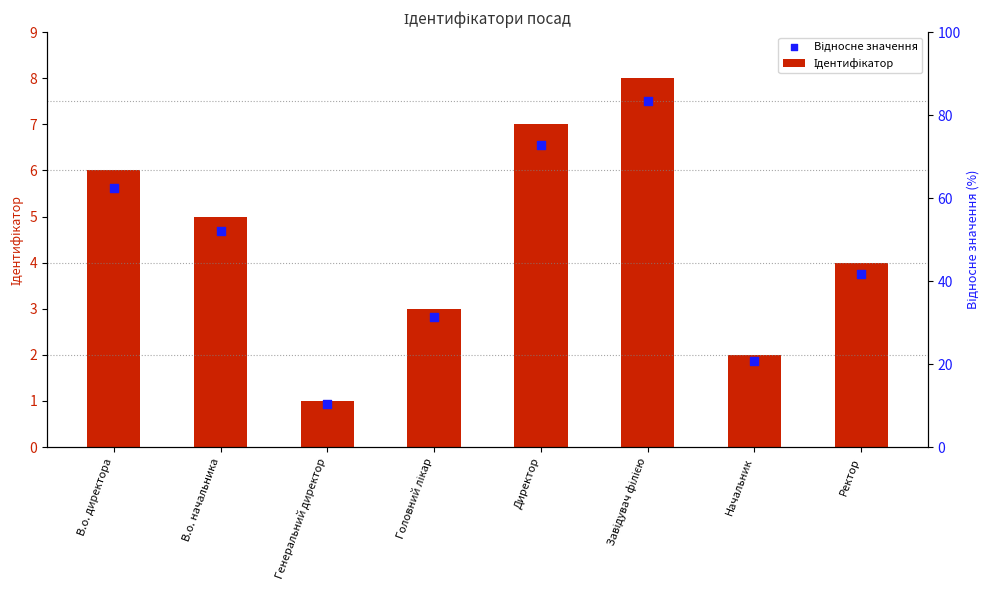

Which series has the largest total across all categories?

Ідентифікатор